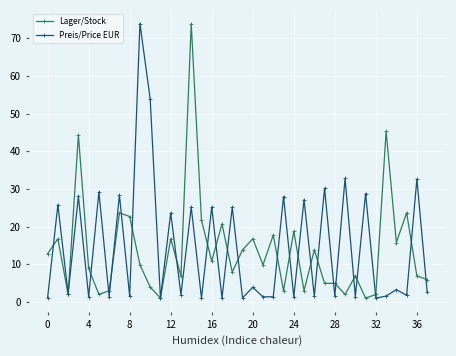

What is the value of the Preis/Price EUR point at the 13th from the left?

23.6